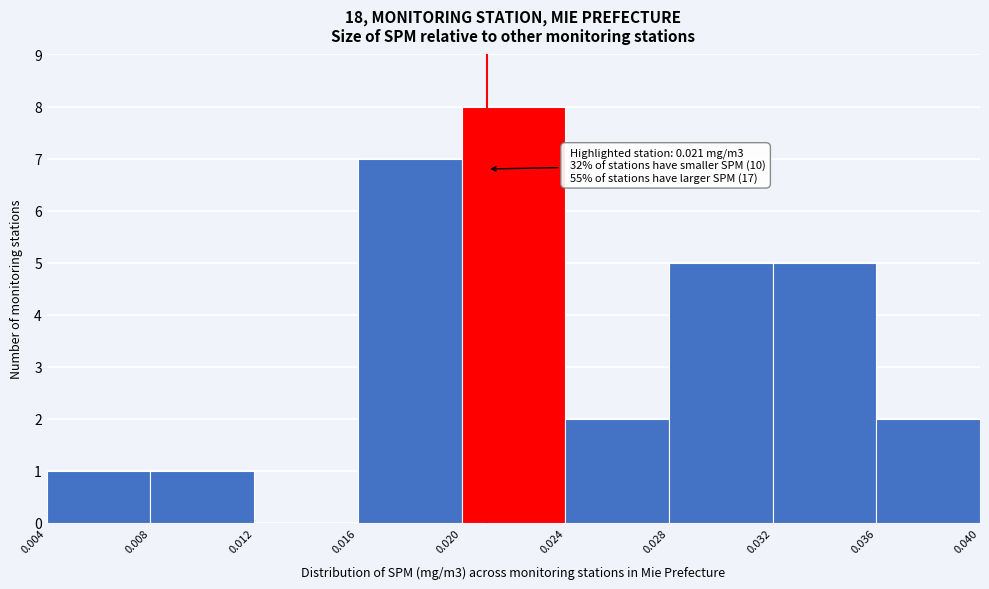

Over which range of the x-axis is the bar tallest?

0.020 to 0.024